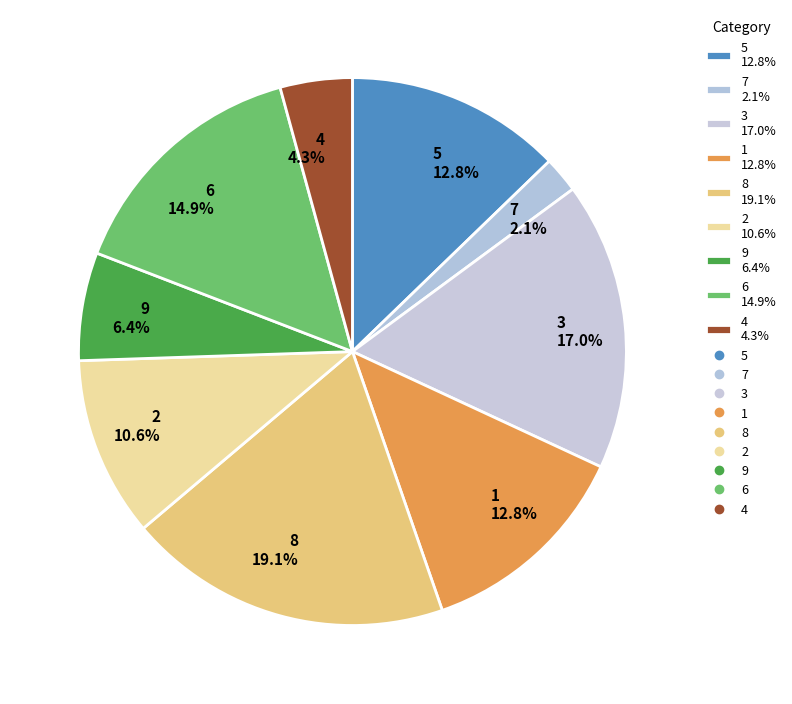

What percentage is the 3 slice, to the nearest percent?

17%